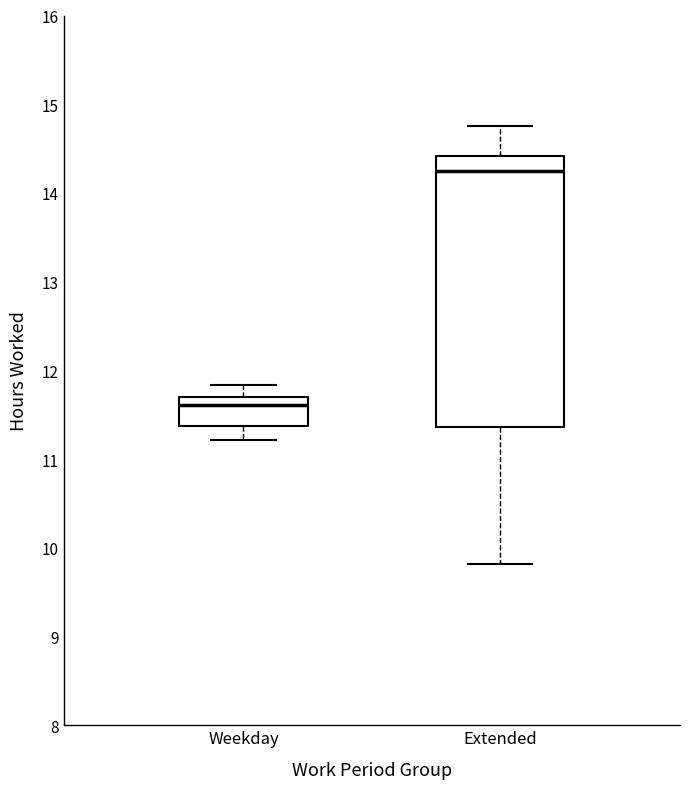

Comparing the boxes themselves (not the whiskers), which one is the tallest?

Extended